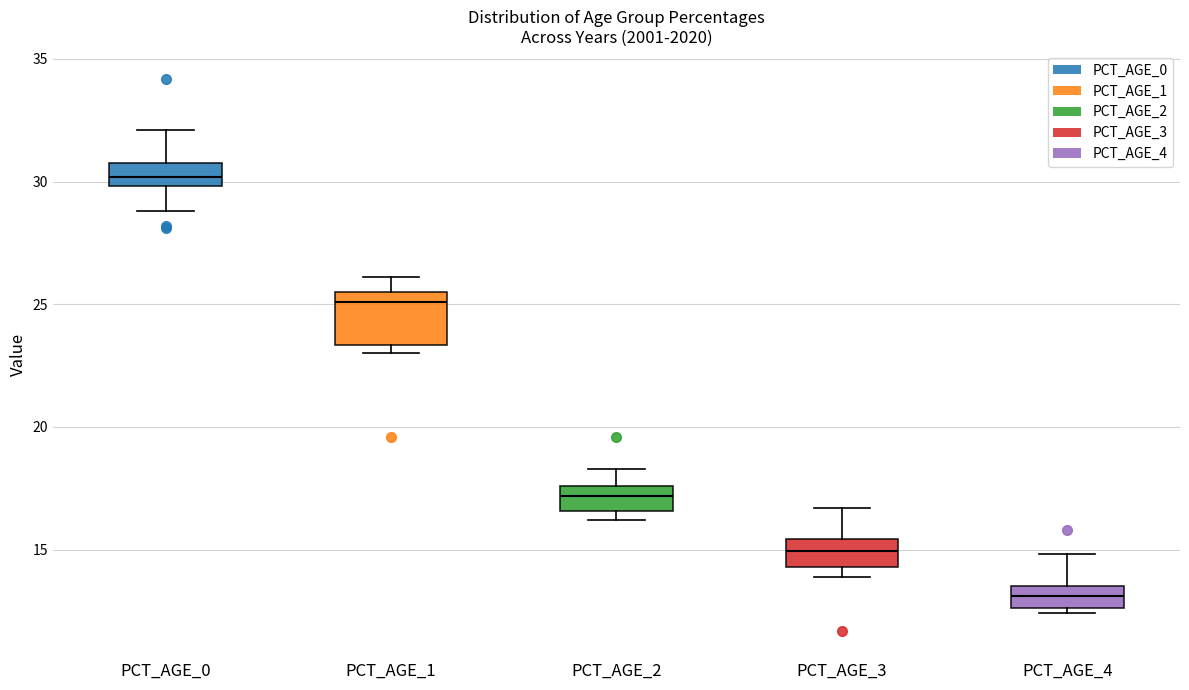

Reading left to right, transcribe this box plot: for each box, give where its median line is, the range the box spans, and where its two whiskers end, as read against the y-axis. The values are not printed on the chart, so give them approximately, as read against the axis.

PCT_AGE_0: median 30.0 (inside the box), box 30.0 to 31.0, whiskers 29.0 to 32.0
PCT_AGE_1: median 25.0, box 23.5 to 25.5, whiskers 23.0 to 26.0
PCT_AGE_2: median 17.0, box 16.5 to 17.5, whiskers 16.0 to 18.5
PCT_AGE_3: median 15.0, box 14.5 to 15.5, whiskers 14.0 to 16.5
PCT_AGE_4: median 13.0, box 12.5 to 13.5, whiskers 12.5 (just below the box's lower edge) to 15.0